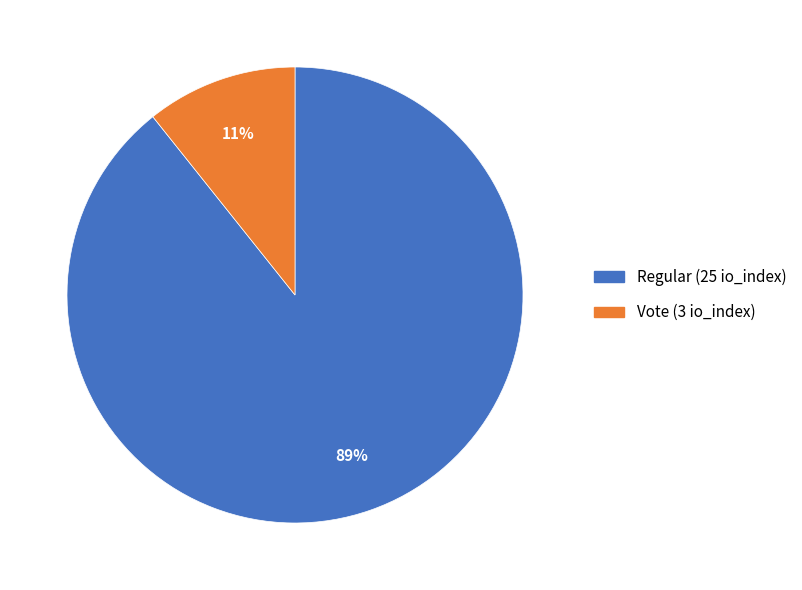

Count the number of slices in the pie.

2